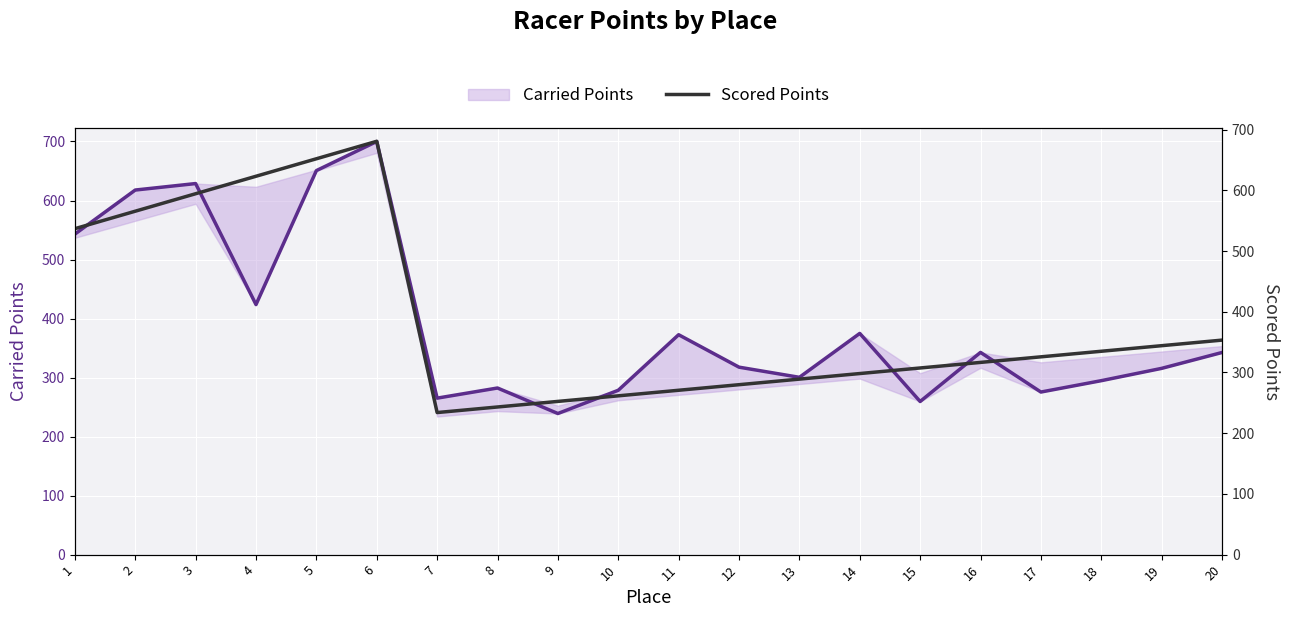

What is the maximum value for Carried Points?

700.0